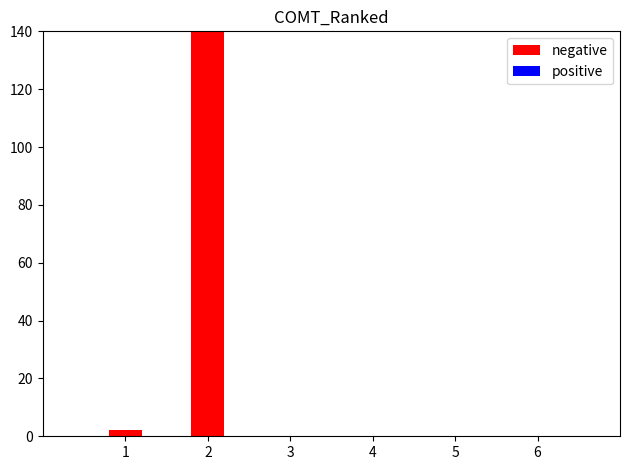

The positive series shows 0.0 at 5. True or false?

True